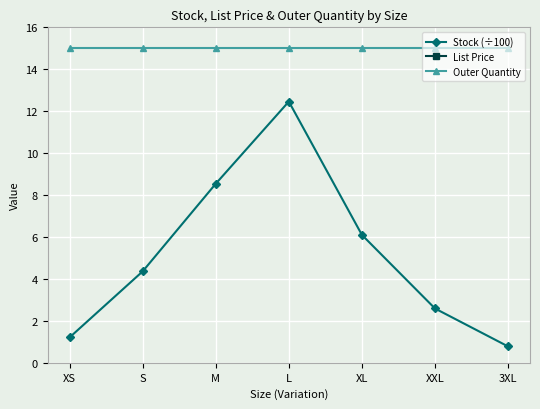

Which series has the largest range (max minus min)?

Stock (÷100)